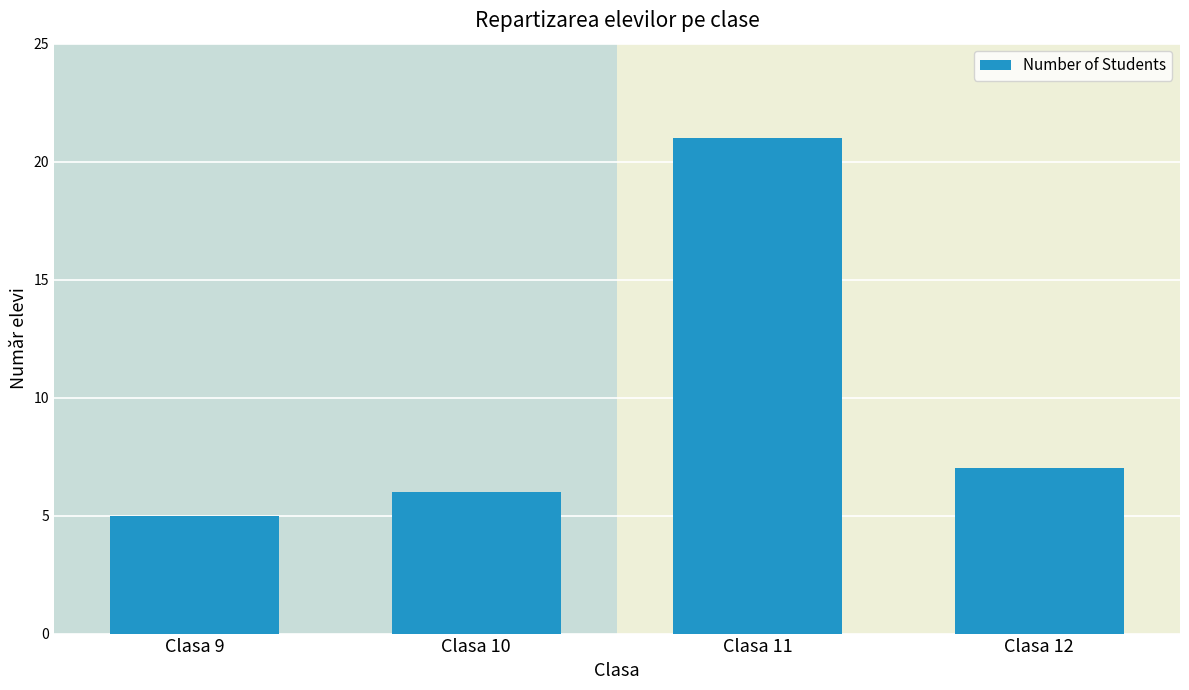

Which label corresponds to the smallest value in the chart?

Clasa 9